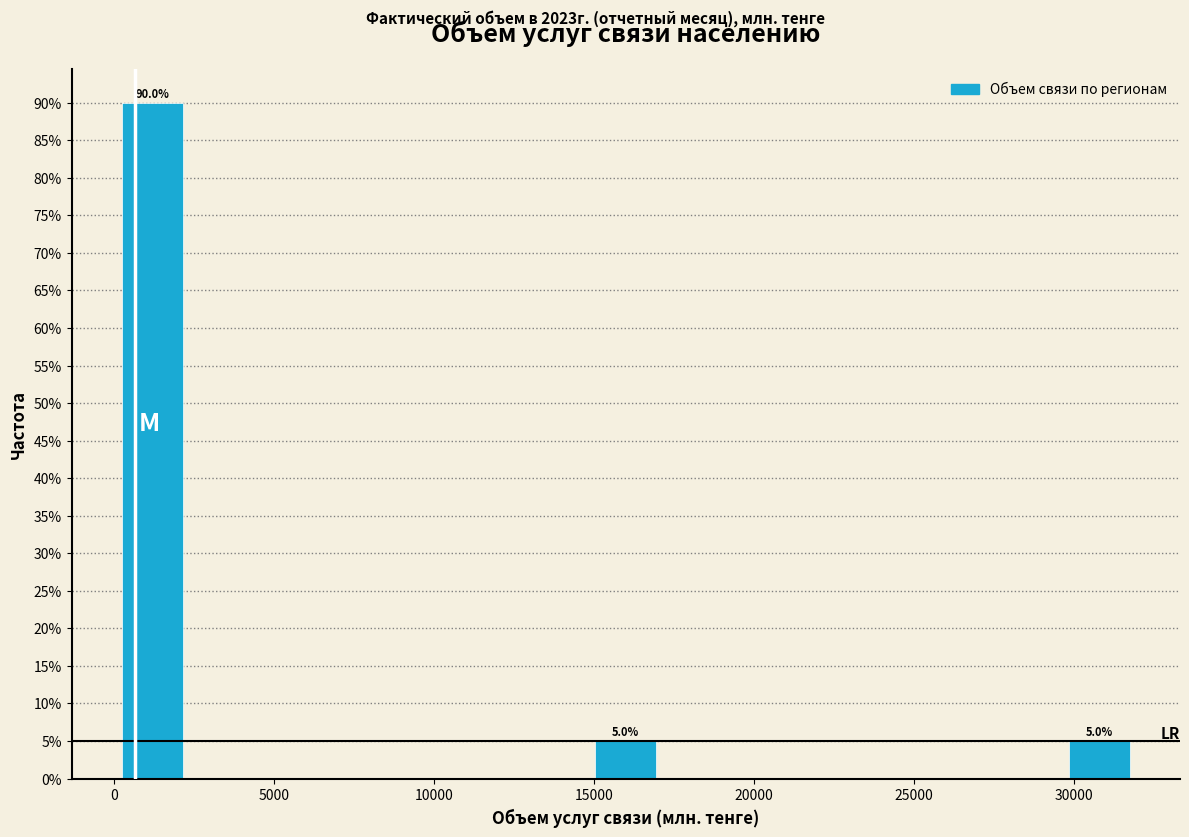

Which range on the x-axis has the tallest bar?

0 to 2500